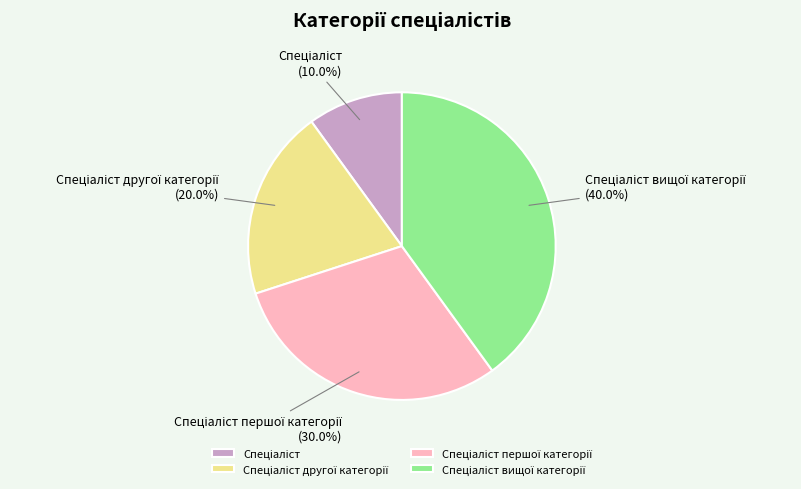

Is there any slice that represents more than half of the pie?

No